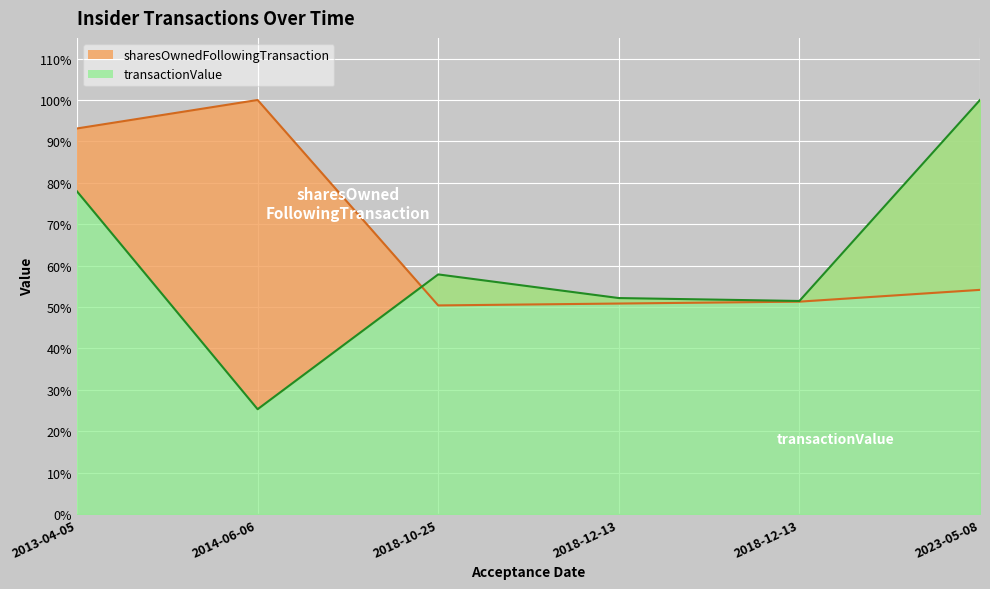

At which category does the chart reach its minimum across all series?

2014-06-06